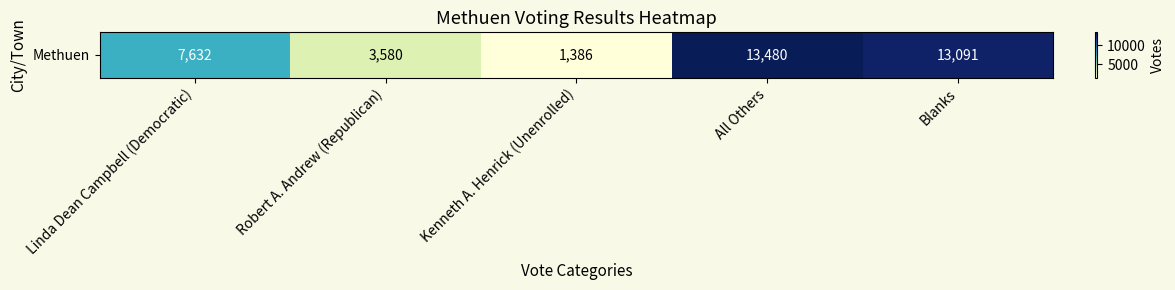

Reading left to right, what are all the values shown in this chart?

Linda Dean Campbell (Democratic)=7632	Robert A. Andrew (Republican)=3580	Kenneth A. Henrick (Unenrolled)=1386	All Others=13480	Blanks=13091